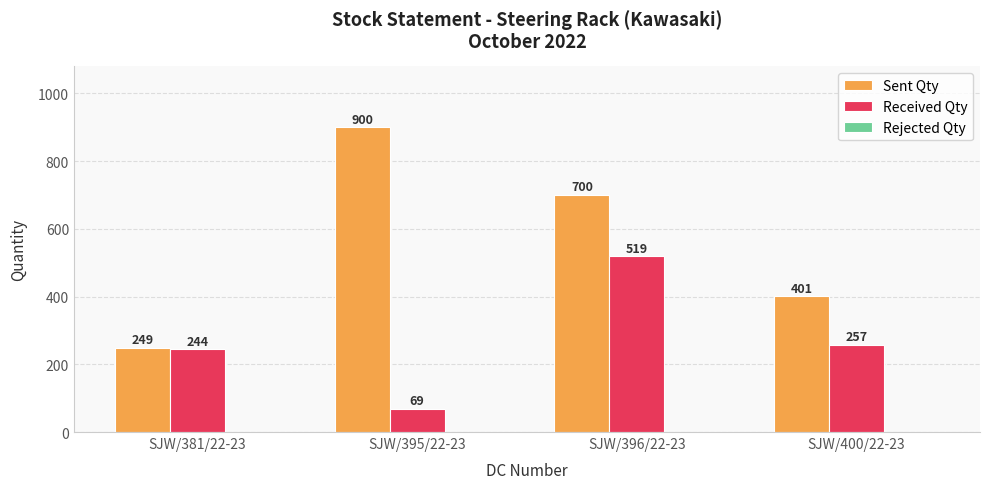

Does the chart contain any negative values?

No